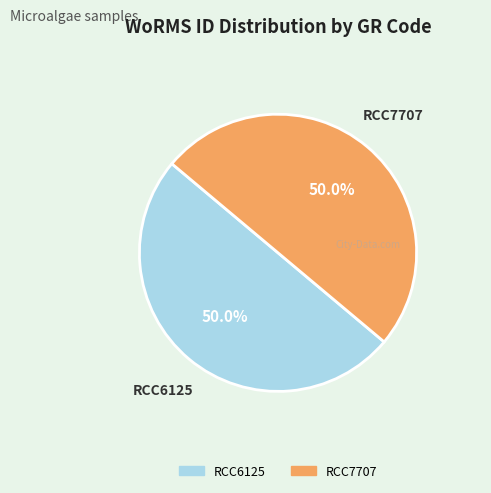

To the nearest percent, what is the combined percentage of RCC7707 and RCC6125?

100%